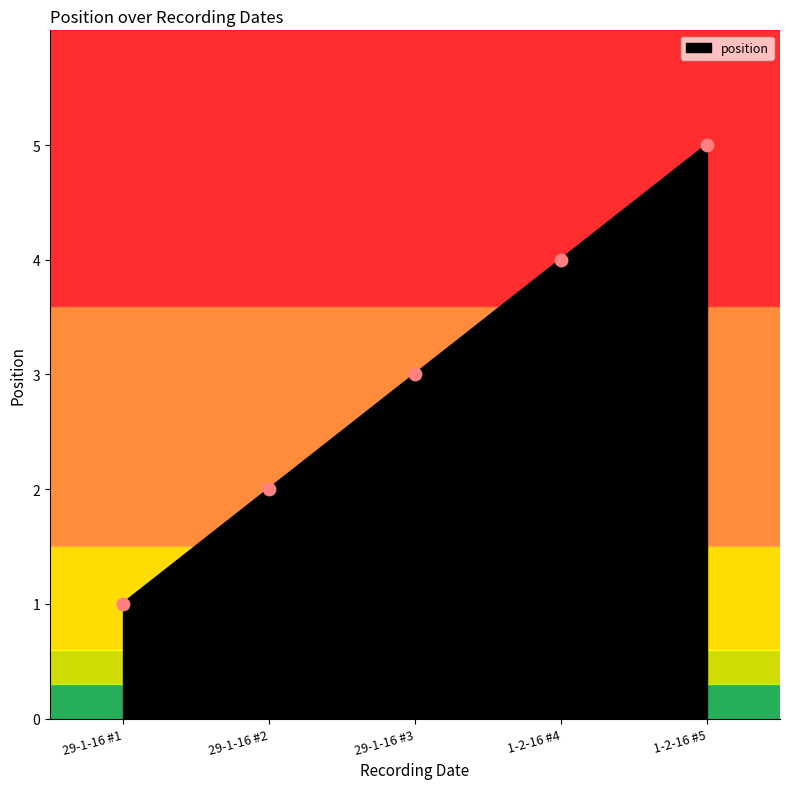

Which has a higher value, 1-2-16 #4 or 29-1-16 #1?

1-2-16 #4